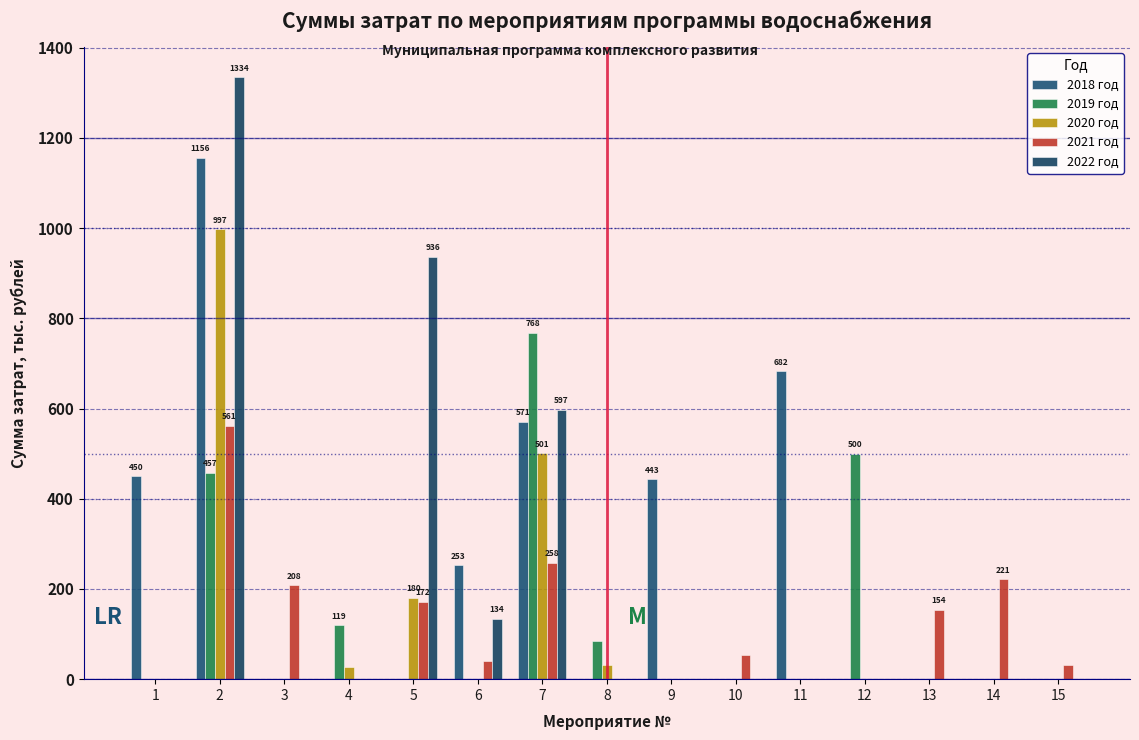

Are the bars horizontal?

No